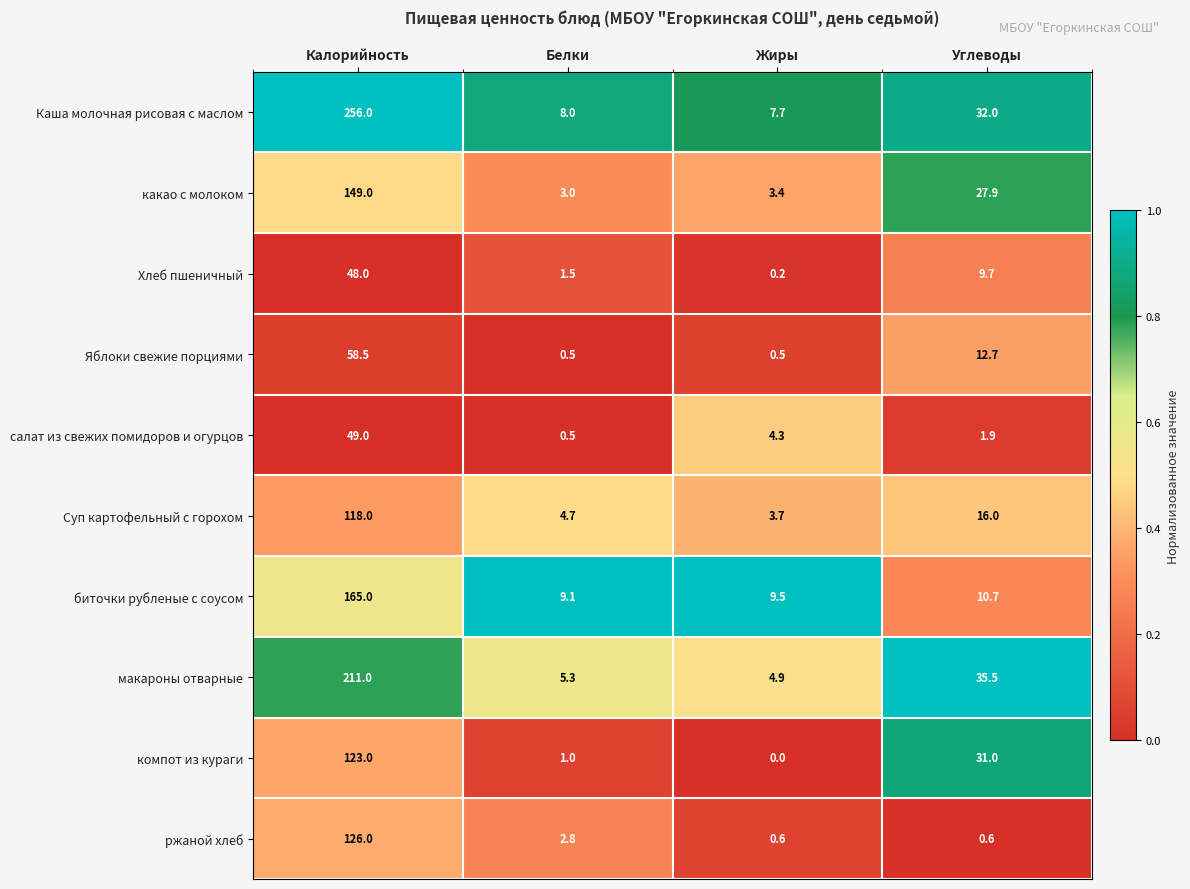

What is the difference between the highest and lowest values at Белки?

8.6